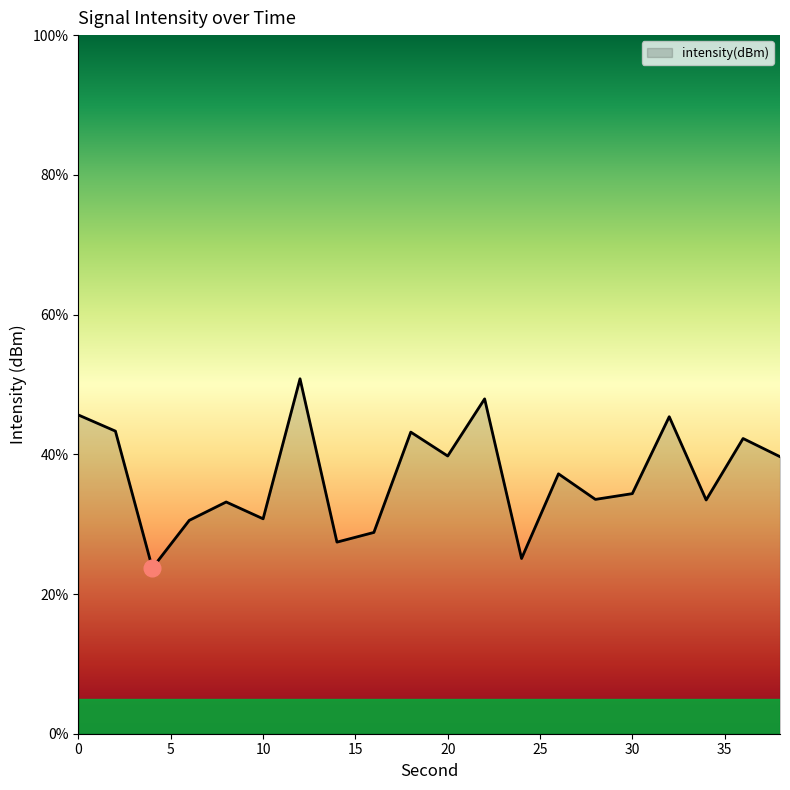

What is the smallest value displayed?

23.7